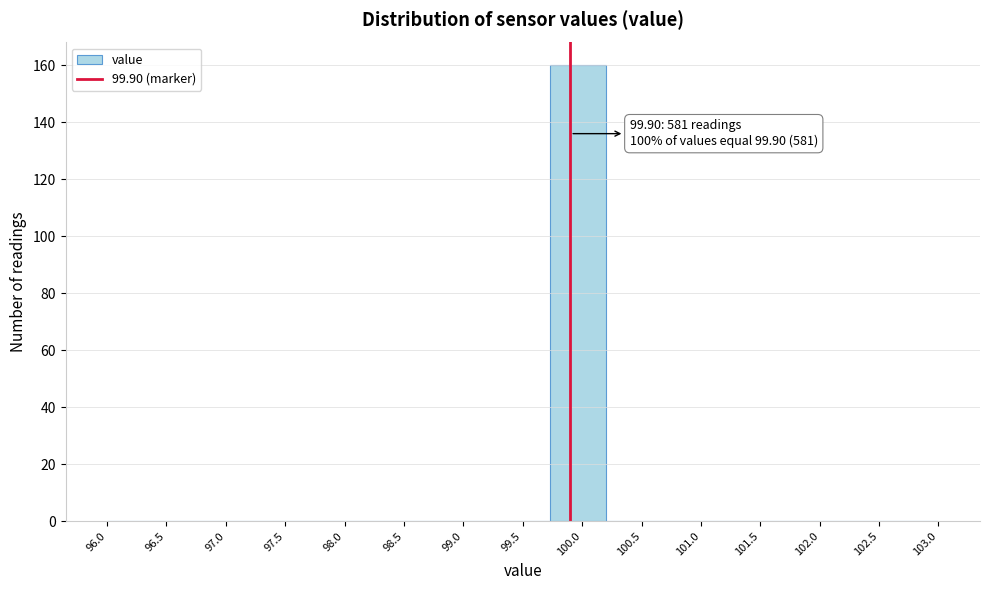

Over which range of the x-axis is the bar tallest?

99.75 to 100.20